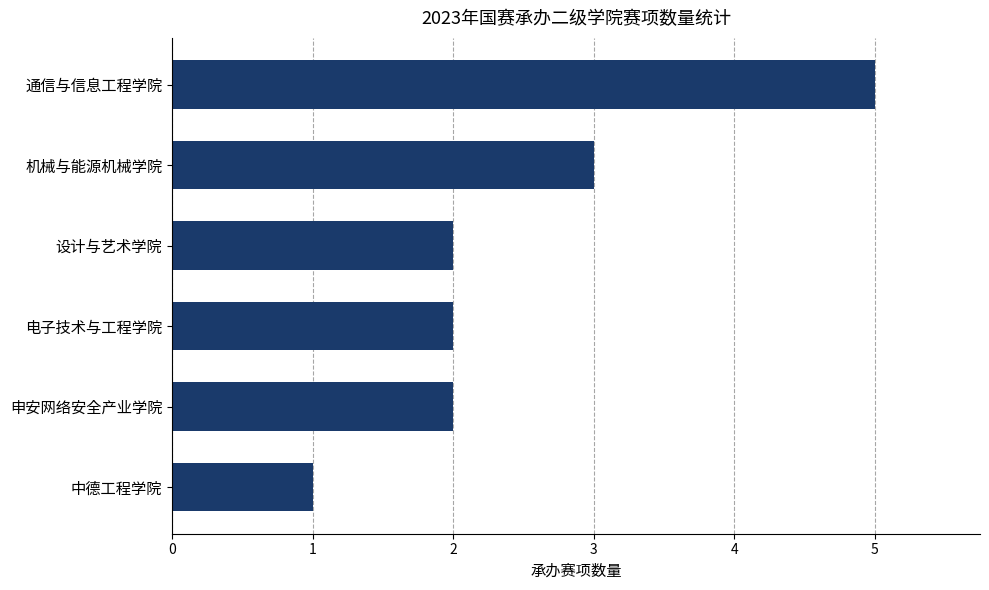

The value at 申安网络安全产业学院 is 3. True or false?

False